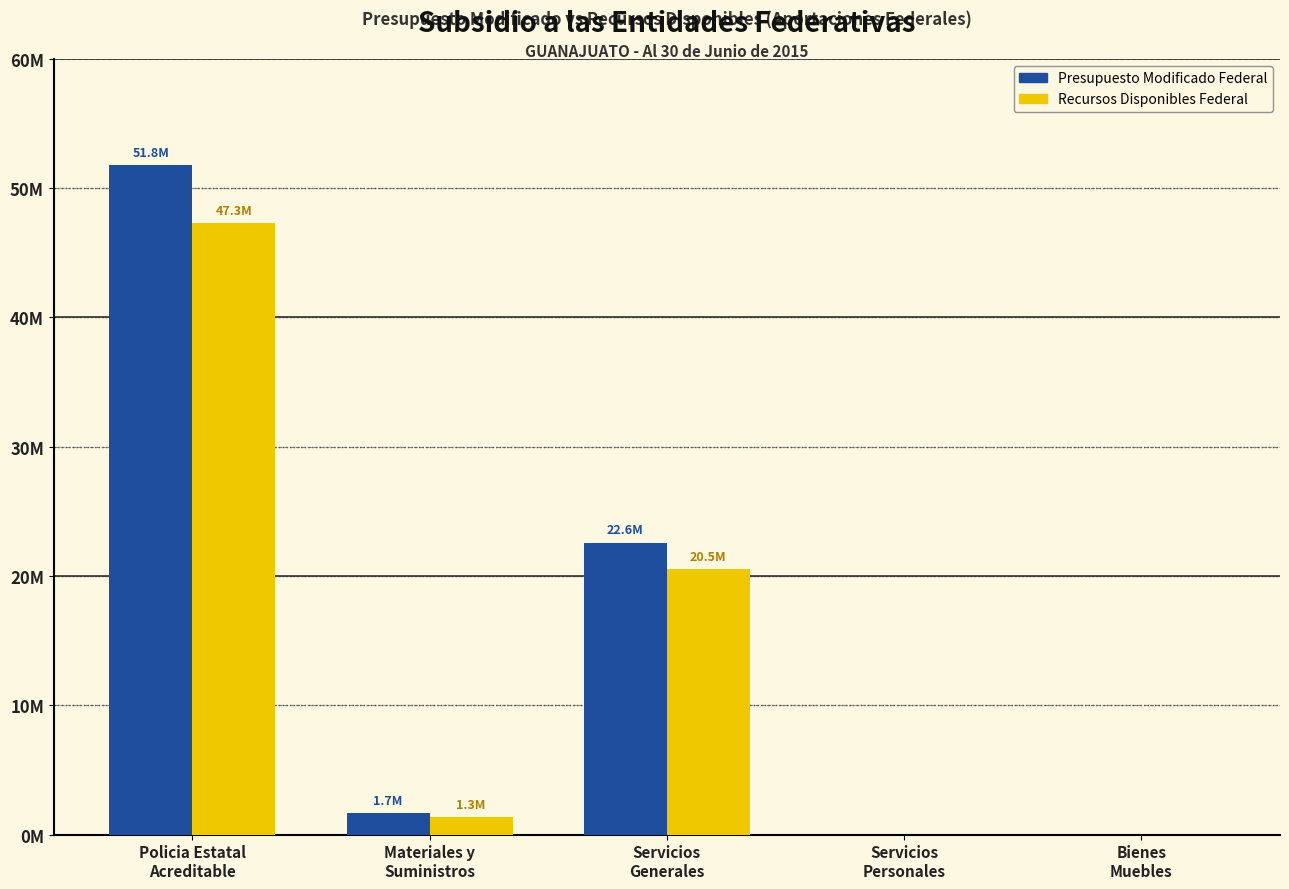

What are all the series names shown in the legend?

Presupuesto Modificado Federal, Recursos Disponibles Federal